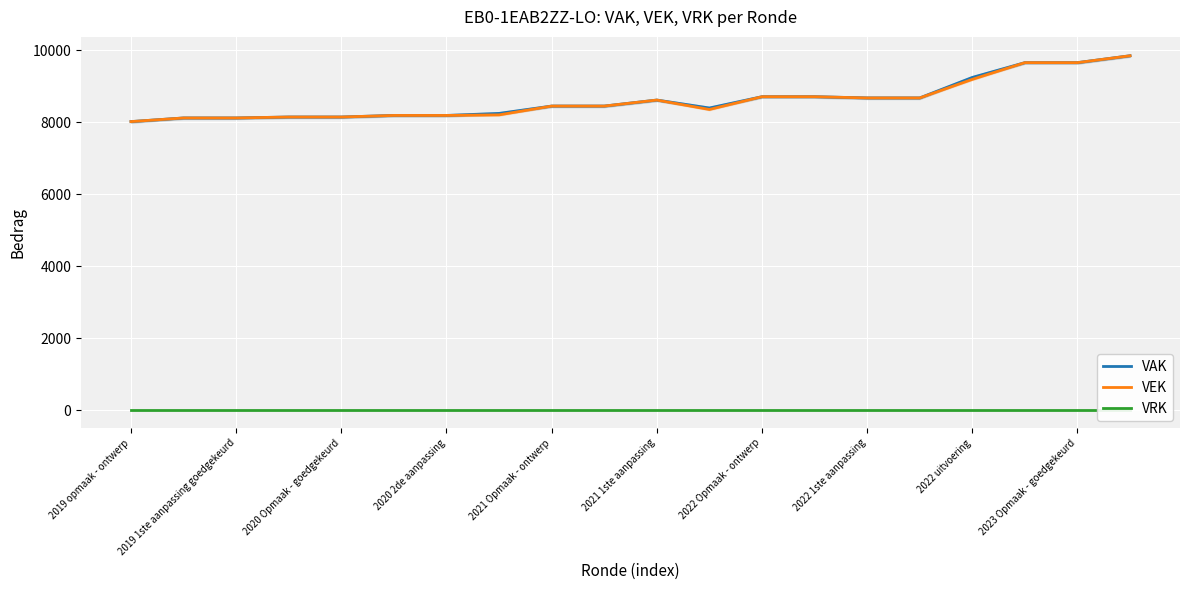

Is it true that VRK equals 0 at 15?

True